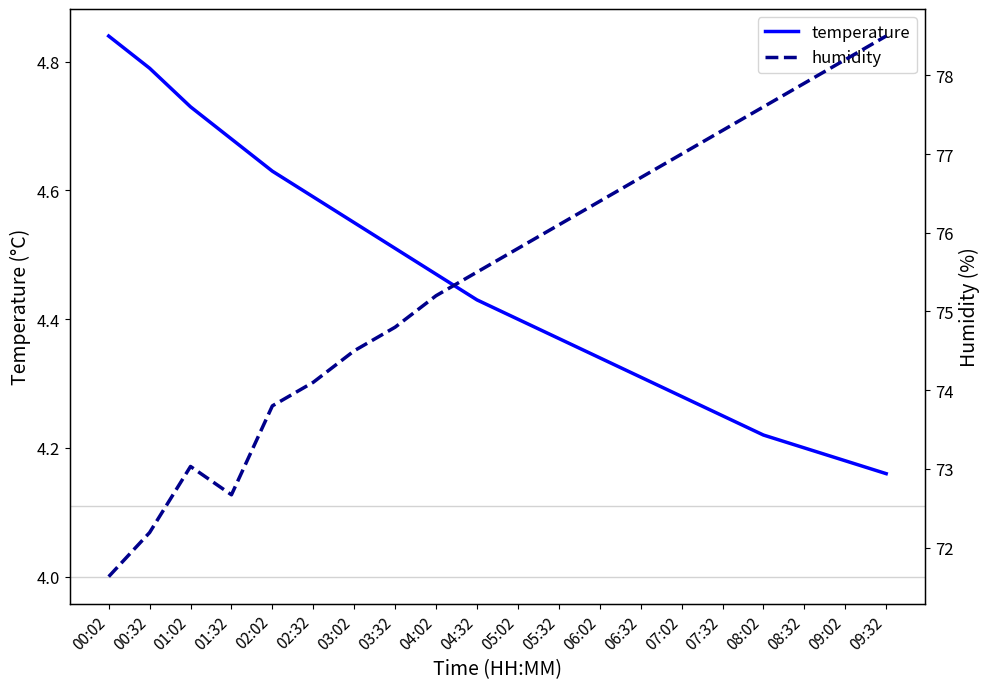

True or false: temperature and humidity cross at least once.

False